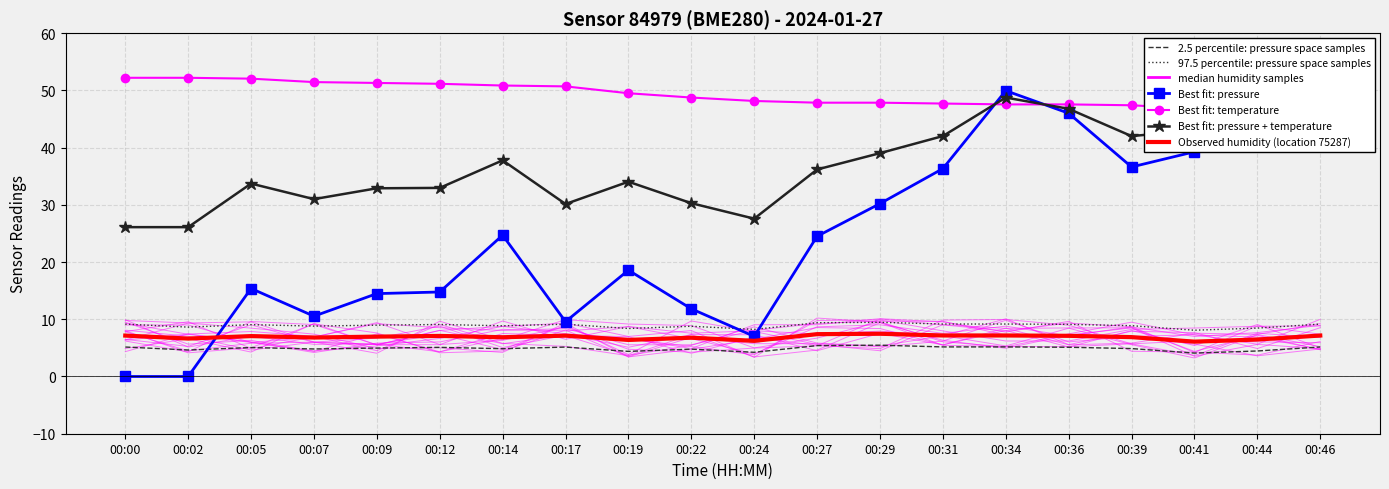

How many values in the pressure series are below 24?

10